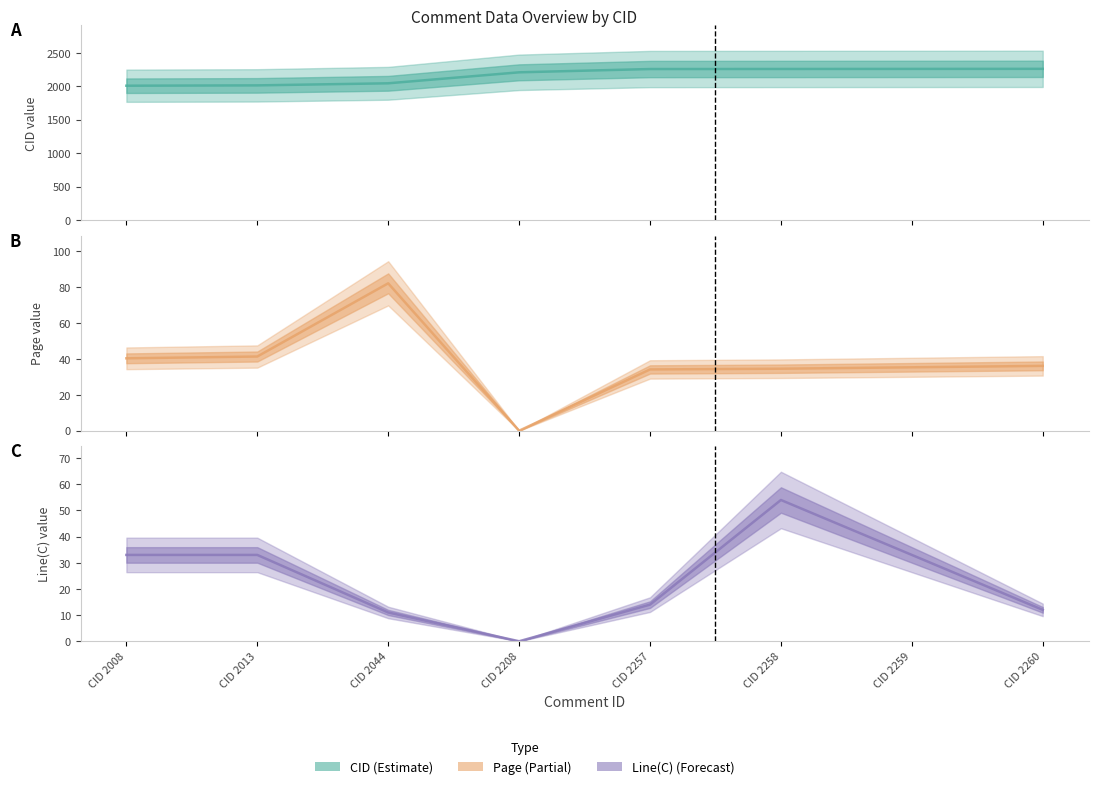

Between CID 2208 and CID 2013, which is larger?

CID 2208